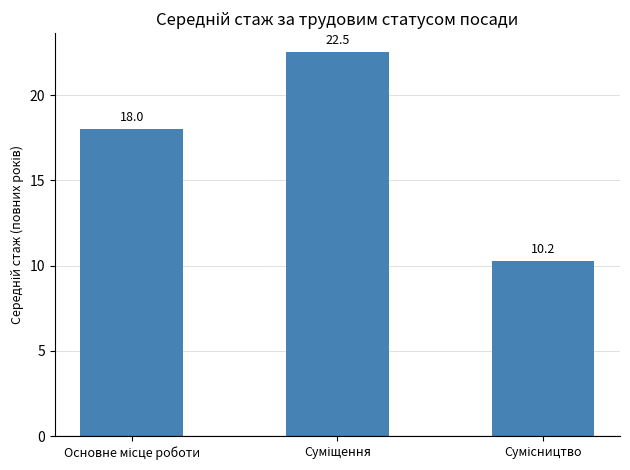

What is the maximum value shown in the chart?

22.5